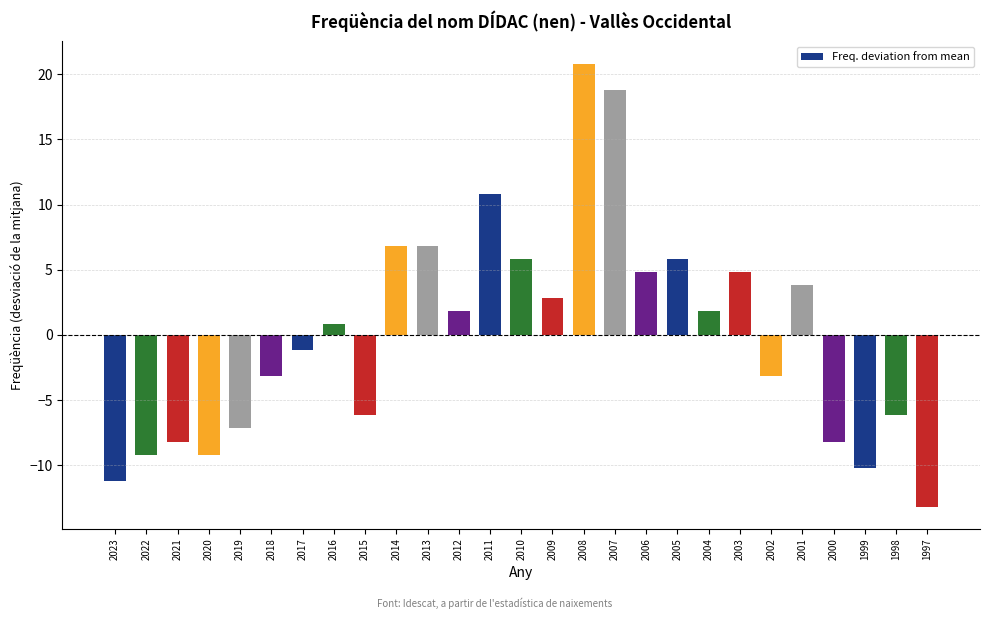

Reading left to right, transcribe all the data shown in this chart.

2023=-11.2	2022=-9.2	2021=-8.2	2020=-9.2	2019=-7.2	2018=-3.2	2017=-1.2	2016=0.8	2015=-6.2	2014=6.8	2013=6.8	2012=1.8	2011=10.8	2010=5.8	2009=2.8	2008=20.8	2007=18.8	2006=4.8	2005=5.8	2004=1.8	2003=4.8	2002=-3.2	2001=3.8	2000=-8.2	1999=-10.2	1998=-6.2	1997=-13.2